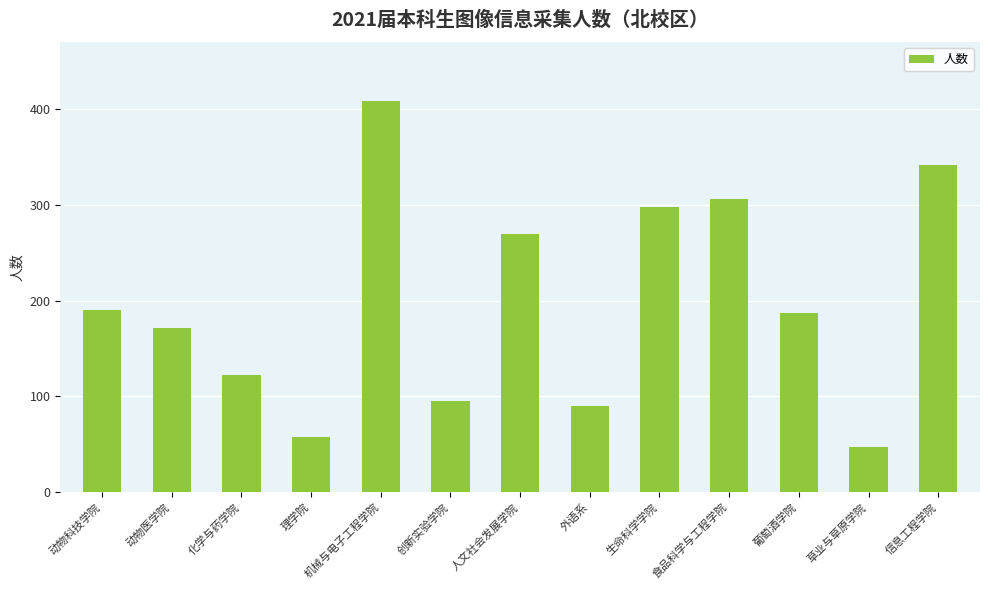

What is the change in value from 人文社会发展学院 to 葡萄酒学院?

-83